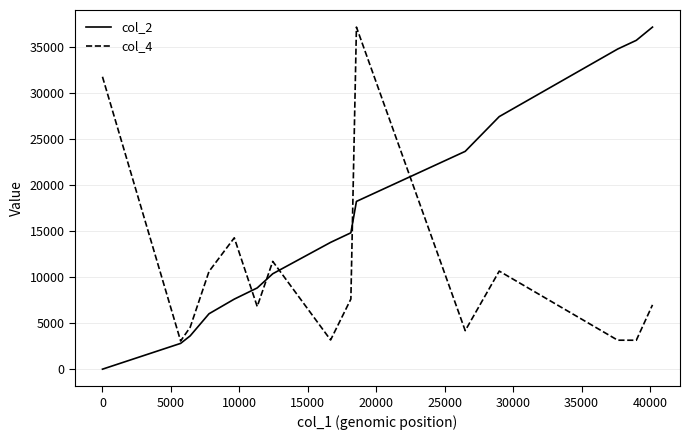

Which series ends up on top after the final intersection of col_2 and col_4?

col_2